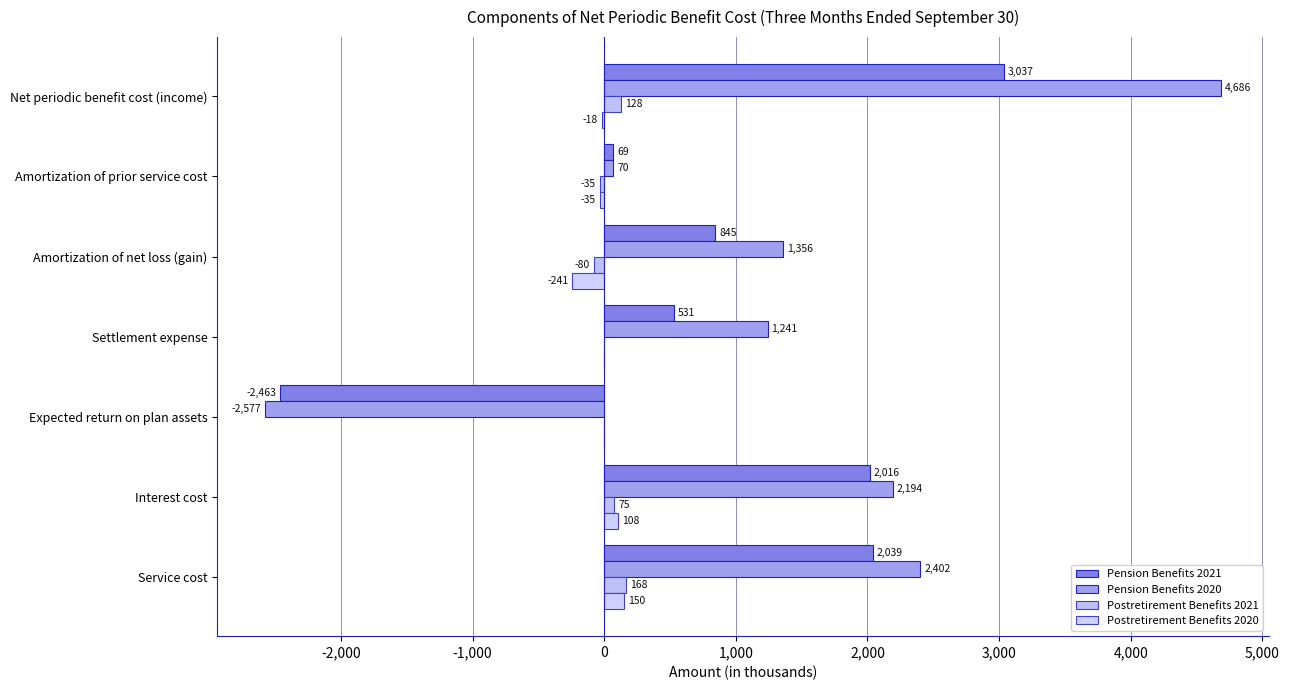

Reading left to right, list all the values displayed in this chart.

Pension Benefits 2021: 2039	2016	-2463	531	845	69	3037
Pension Benefits 2020: 2402	2194	-2577	1241	1356	70	4686
Postretirement Benefits 2021: 168	75	0	0	-80	-35	128
Postretirement Benefits 2020: 150	108	0	0	-241	-35	-18